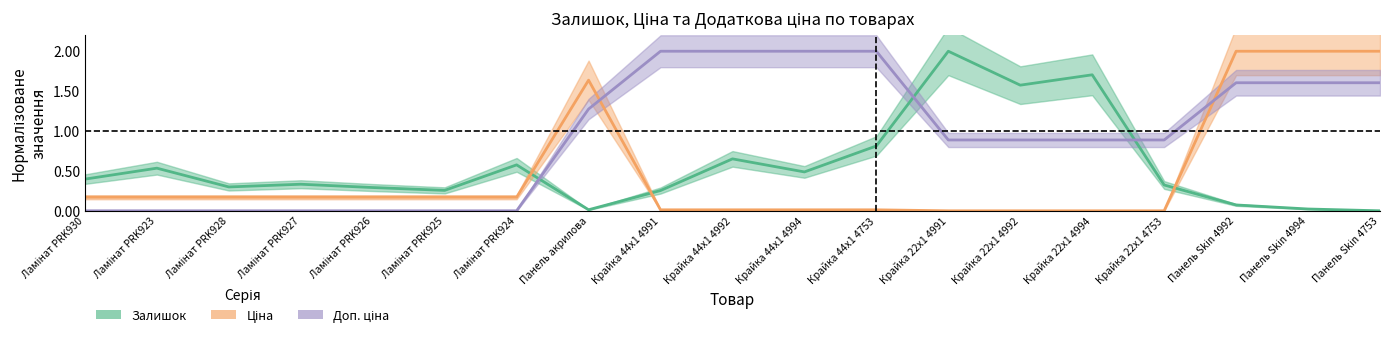

How many times do Залишок and Ціна cross each other?

3